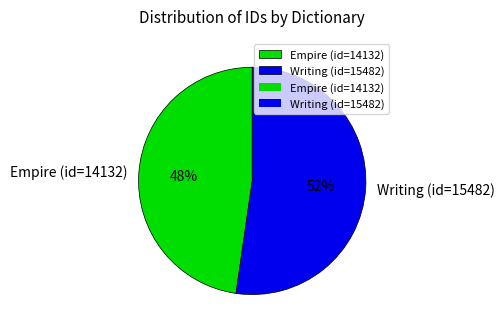

Which slice is the largest?

Writing (id=15482)